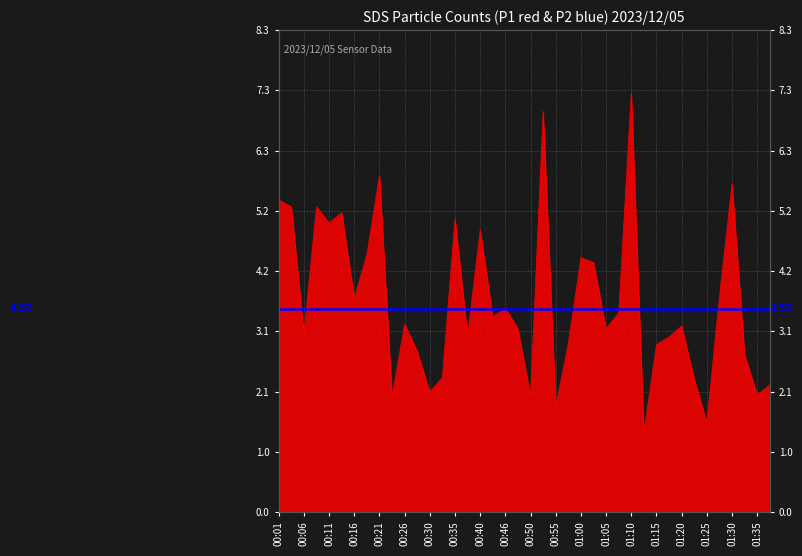

Reading left to right, what are all the values shown in this chart?

00:01=5.4	00:03=5.3	00:06=3.1	00:08=5.3	00:11=5.0	00:13=5.2	00:16=3.7	00:18=4.5	00:21=5.8	00:23=2.0	00:26=3.2	00:28=2.8	00:30=2.1	00:33=2.3	00:35=5.1	00:38=3.0	00:40=4.9	00:43=3.4	00:46=3.5	00:48=3.2	00:50=2.0	00:53=6.9	00:55=1.8	00:58=2.9	01:00=4.4	01:03=4.3	01:05=3.2	01:08=3.5	01:10=7.2	01:13=1.4	01:15=2.9	01:18=3.0	01:20=3.2	01:23=2.3	01:25=1.6	01:27=3.7	01:30=5.7	01:32=2.7	01:35=2.0	01:37=2.2